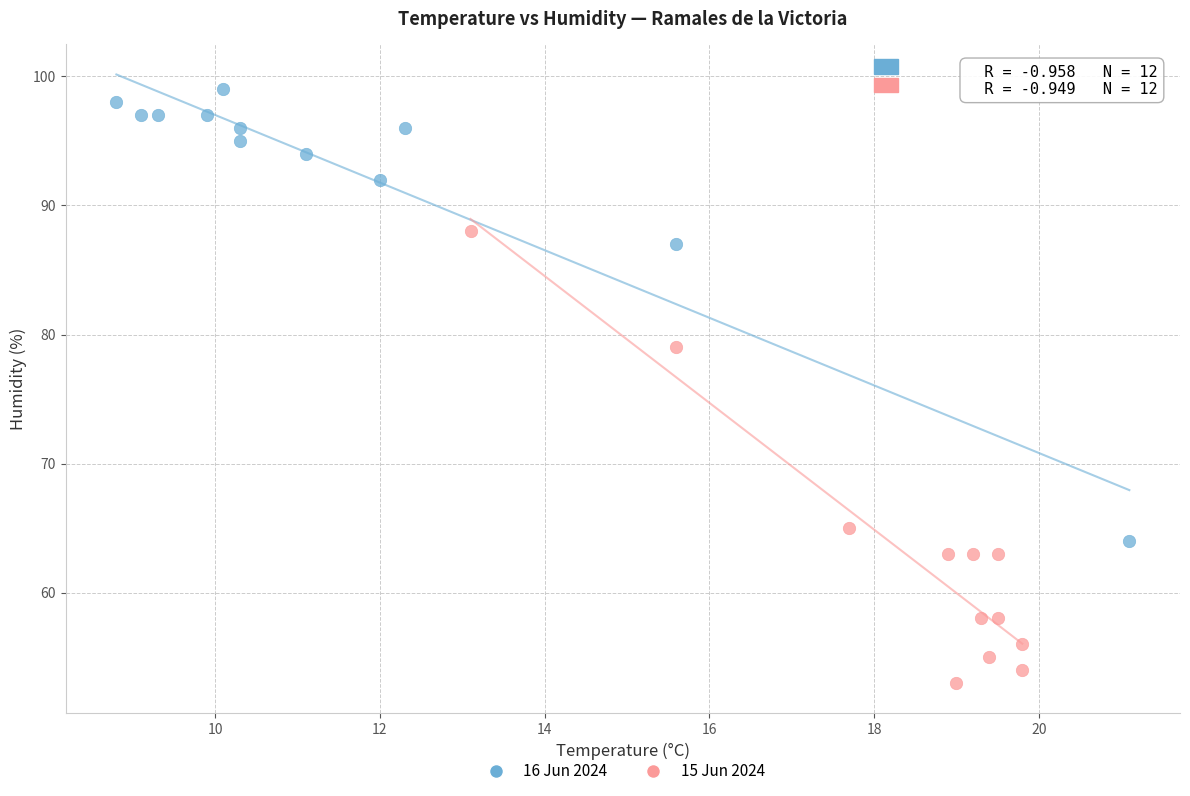

Which series reaches the maximum Y coordinate?

16 Jun 2024